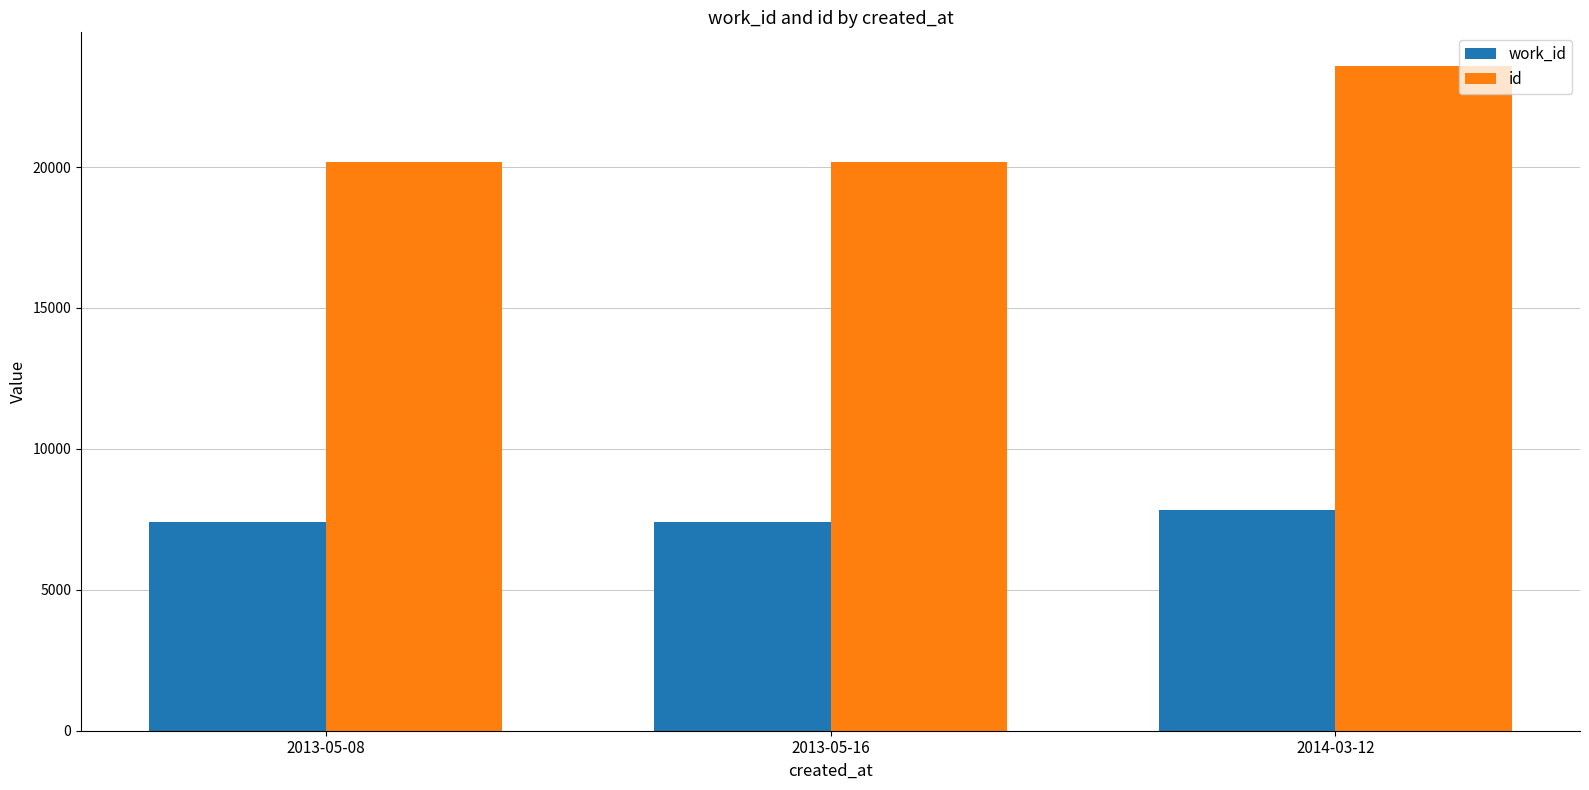

Which series changed the most between 2013-05-16 and 2014-03-12?

id